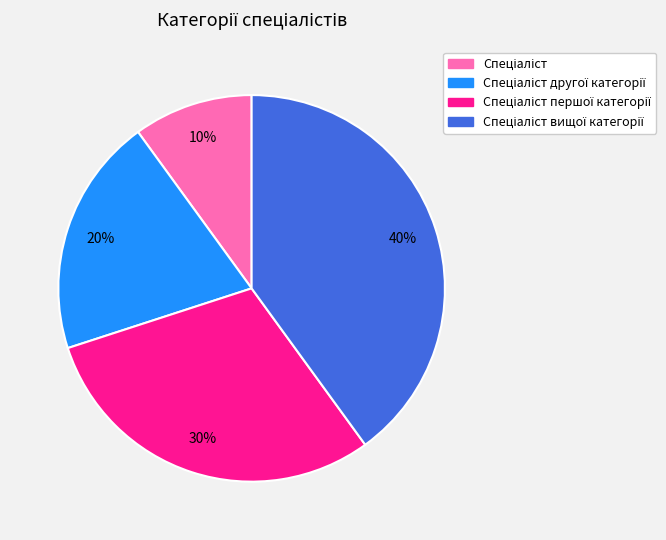

Does any single category account for the majority?

No